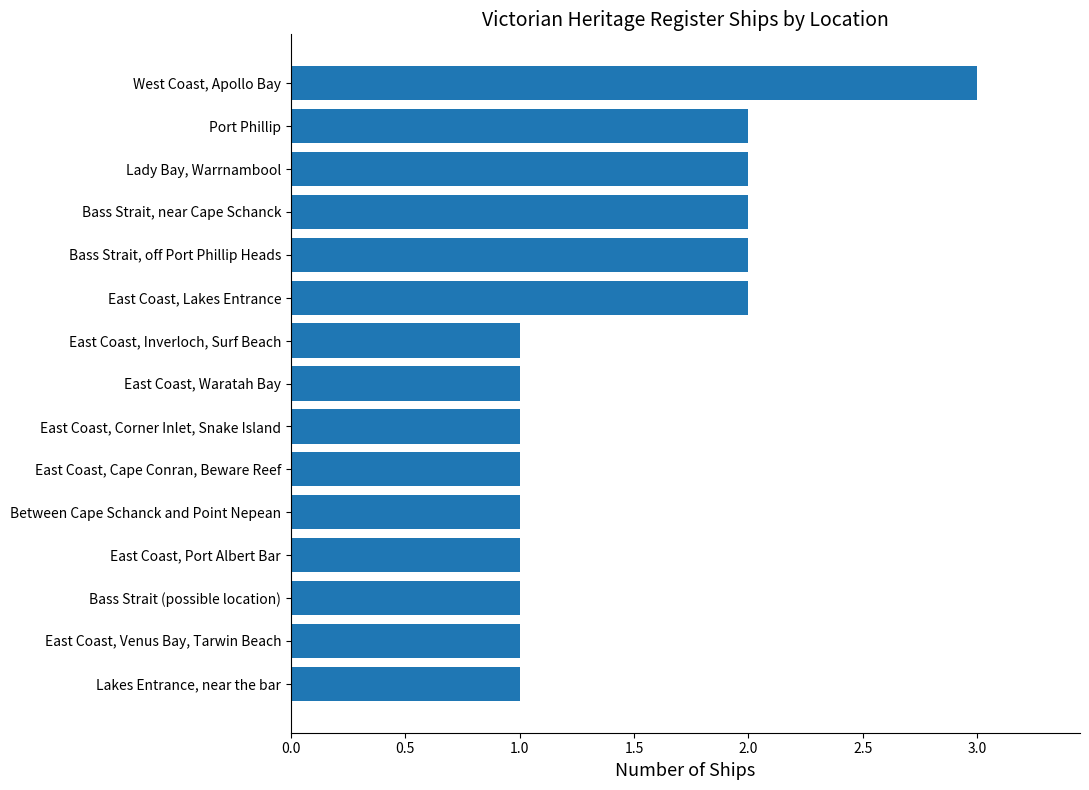

What is the smallest value displayed?

1